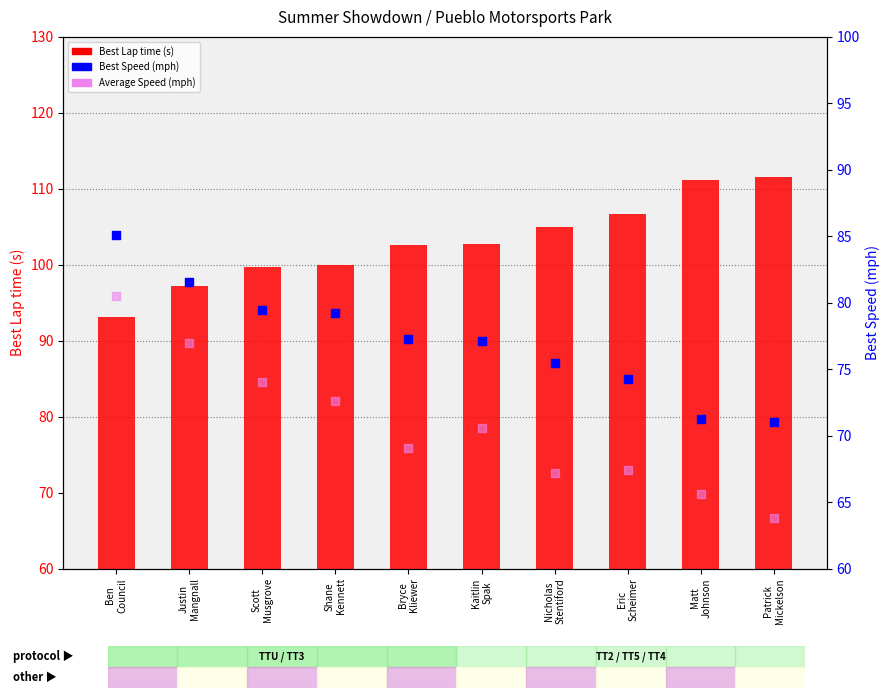

Which series has the largest total across all categories?

Best Lap time (s)